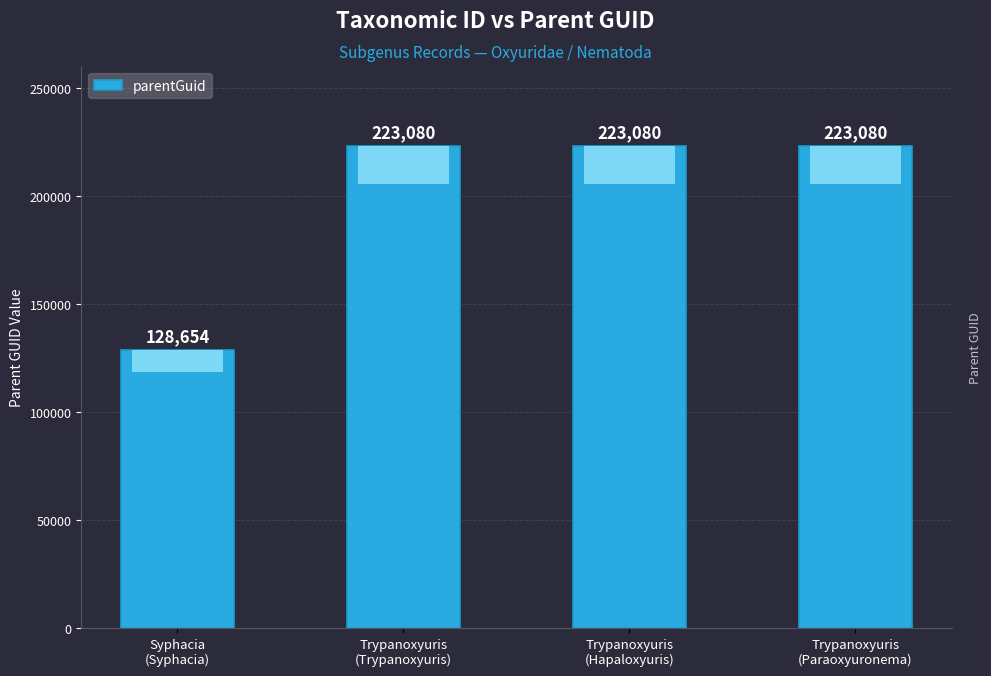

What position from the left is Trypanoxyuris
(Hapaloxyuris)?

3